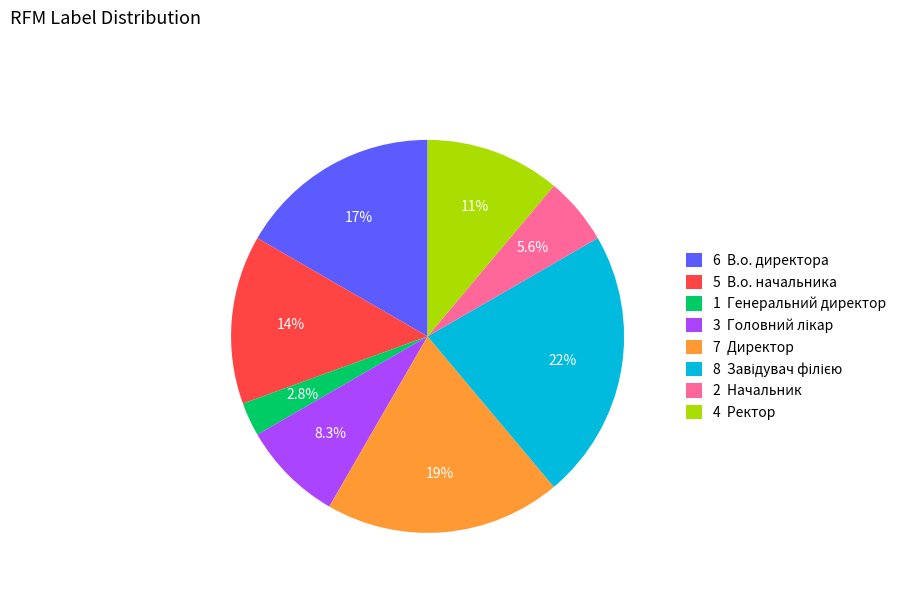

How many slices are in this pie chart?

8